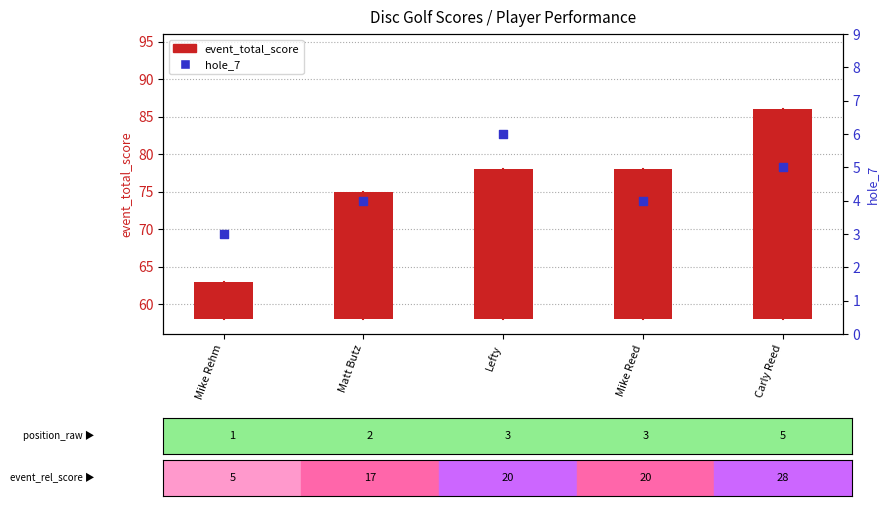

Which series has the largest total across all categories?

event_total_score